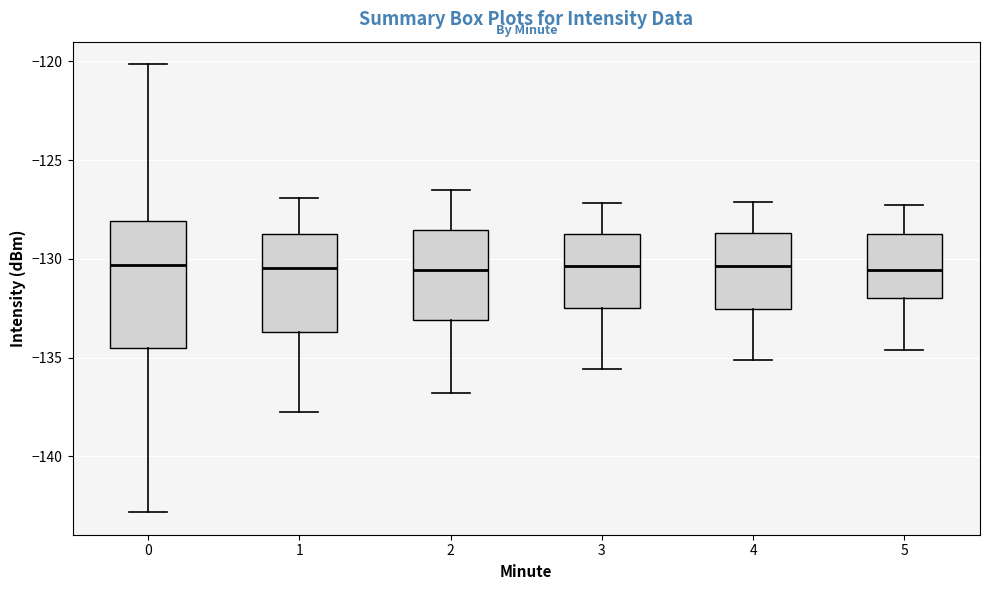

Reading left to right, transcribe this box plot: for each box, give where its median line is, the range the box spans, and where its two whiskers end, as read against the y-axis. The values are not printed on the chart, so give them approximately, as read against the axis.

0: median -130.5, box -134.5 to -128.0, whiskers -143.0 to -120.0
1: median -130.5, box -133.5 to -128.5, whiskers -138.0 to -127.0
2: median -130.5, box -133.0 to -128.5, whiskers -137.0 to -126.5
3: median -130.5, box -132.5 to -128.5, whiskers -135.5 to -127.0
4: median -130.5, box -132.5 to -128.5, whiskers -135.0 to -127.0
5: median -130.5, box -132.0 to -128.5, whiskers -134.5 to -127.5